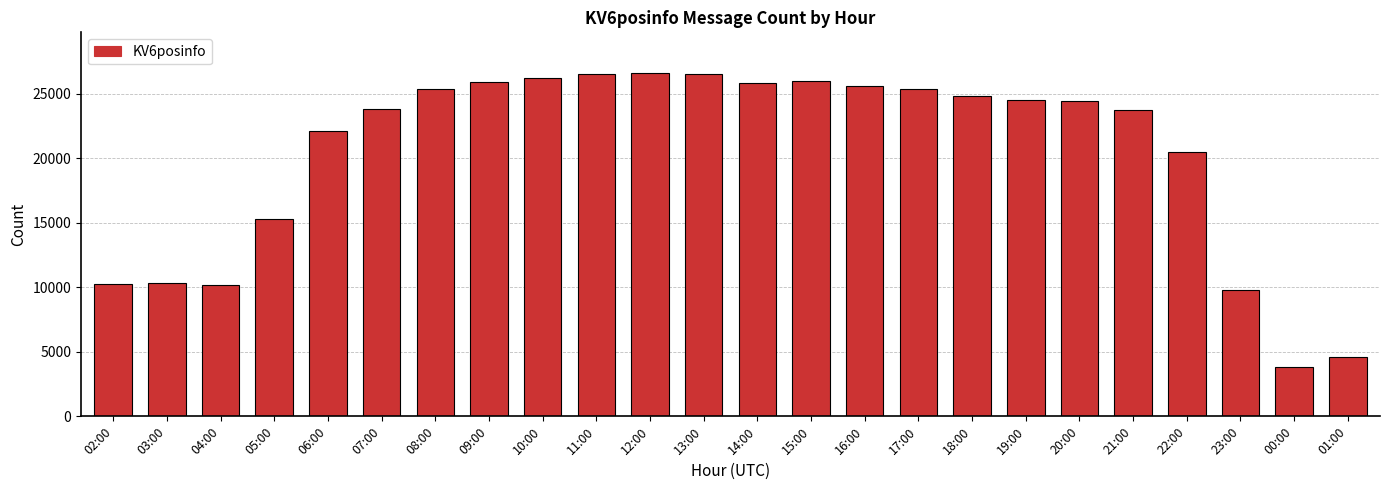

Which label corresponds to the smallest value in the chart?

00:00